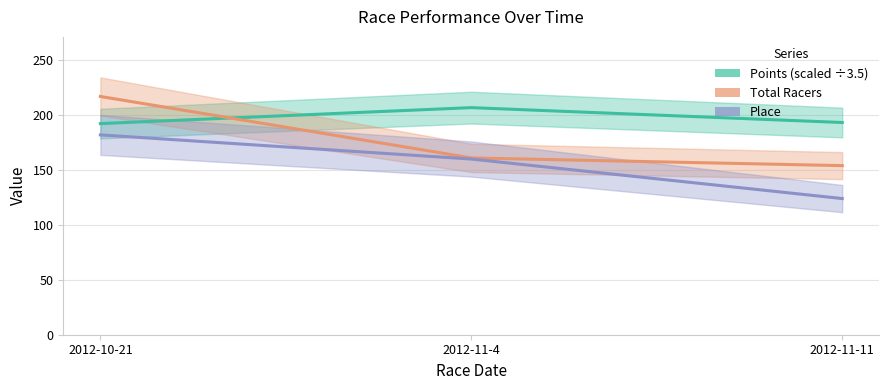

What are all the series names shown in the legend?

Points (scaled ÷3.5), Total Racers, Place